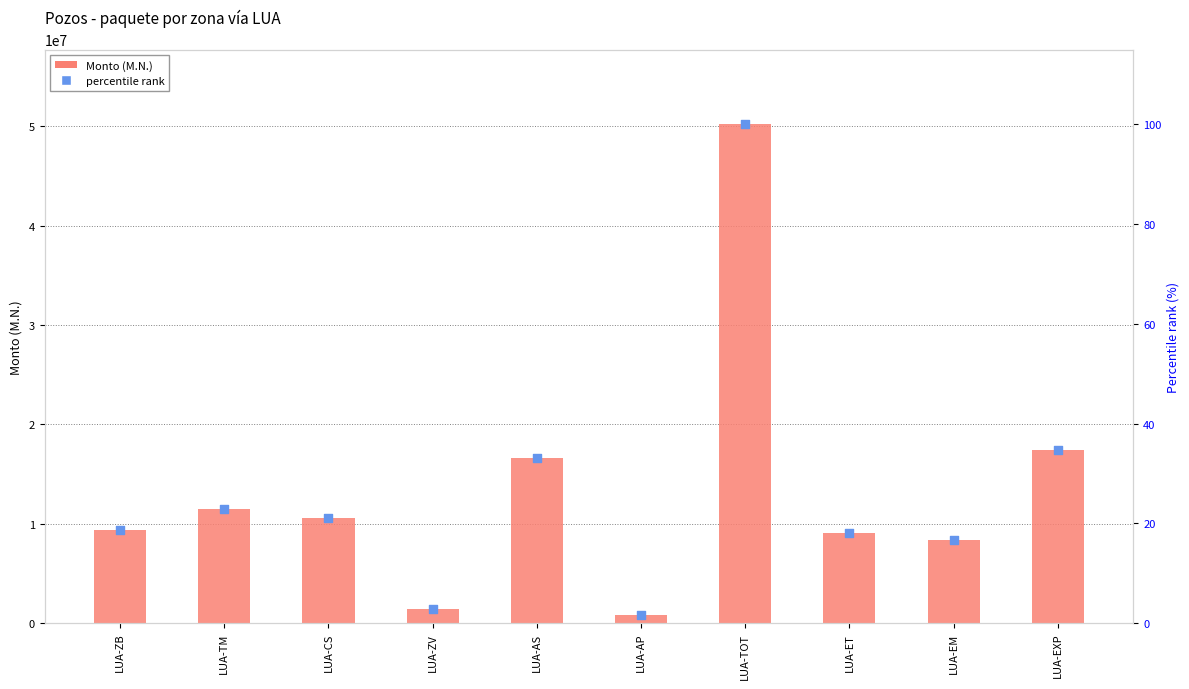

Which series reaches the maximum Y coordinate?

Monto (M.N.)